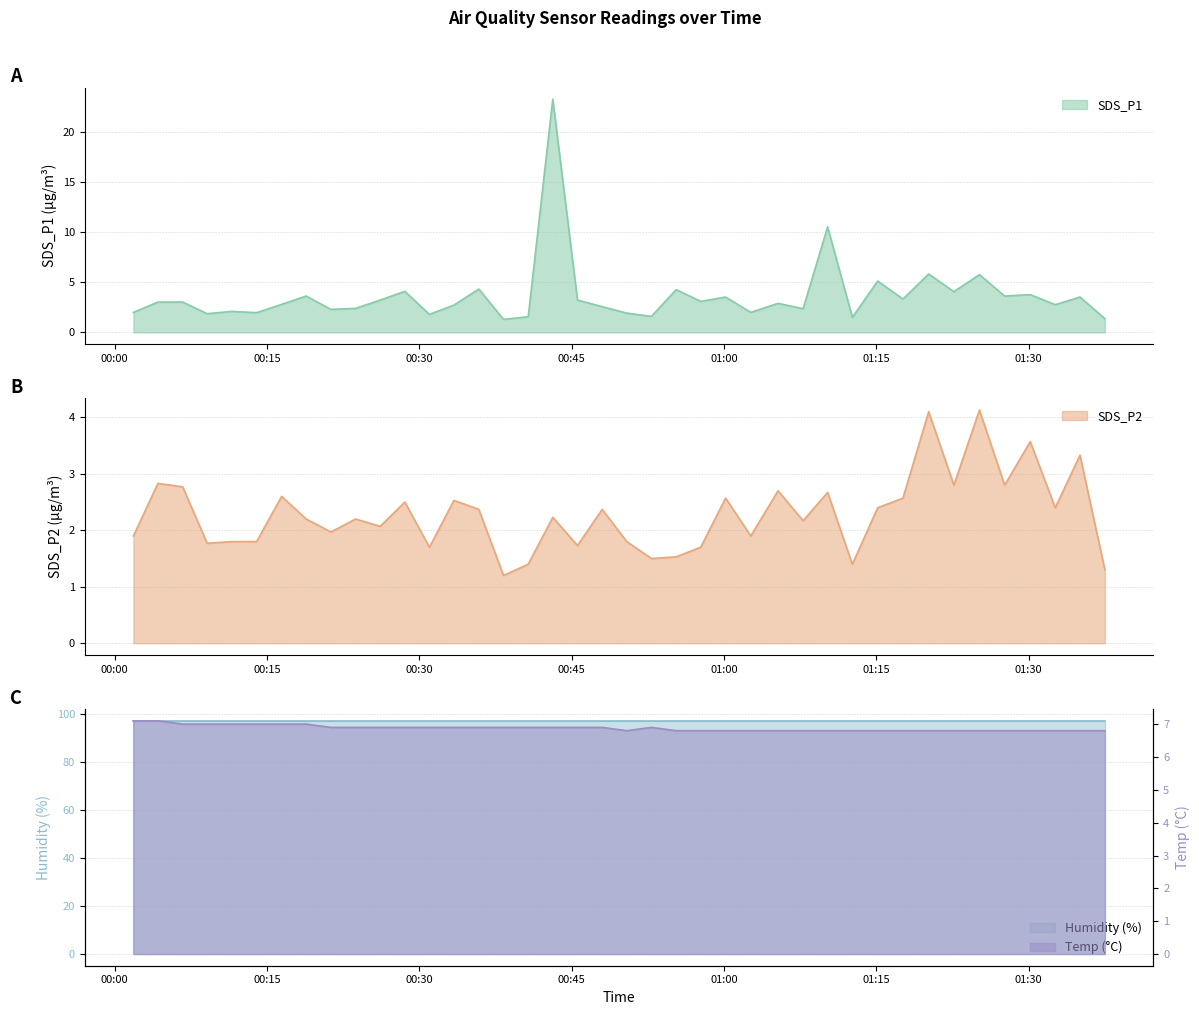

Where do SDS_P1 and Temp first cross each other?

2023/04/15 00:40:44 and 2023/04/15 00:43:09